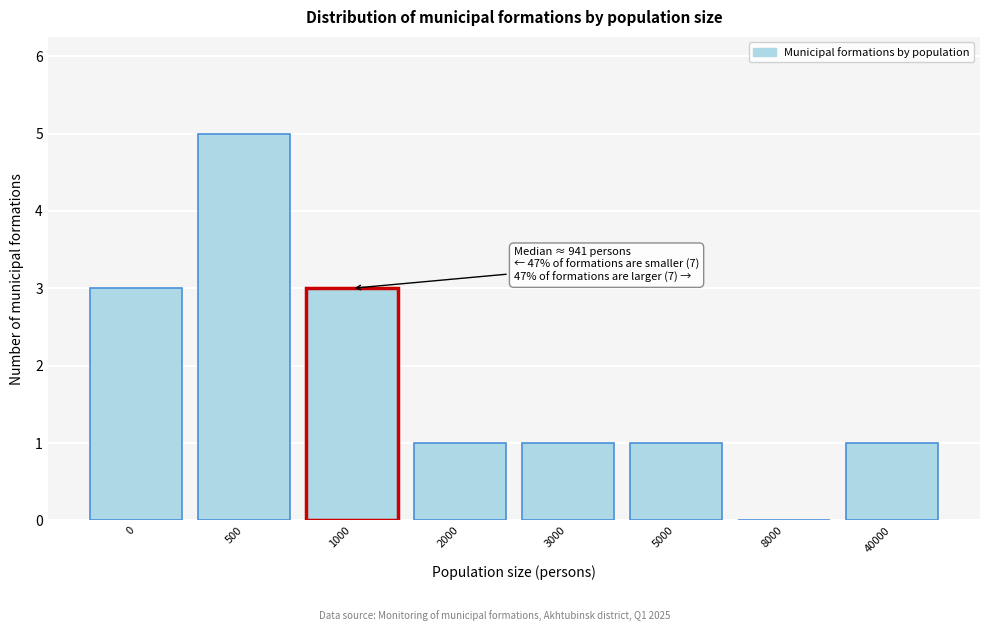

The value at 0 is 3. True or false?

True